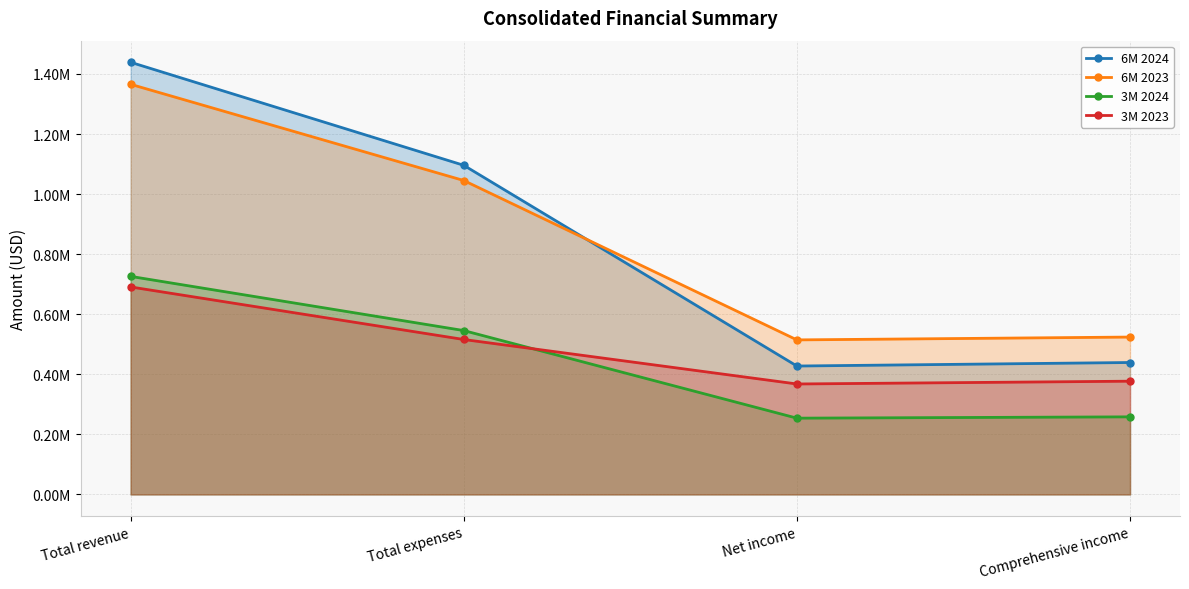

Where is the first local minimum for 6M 2023?

Net income